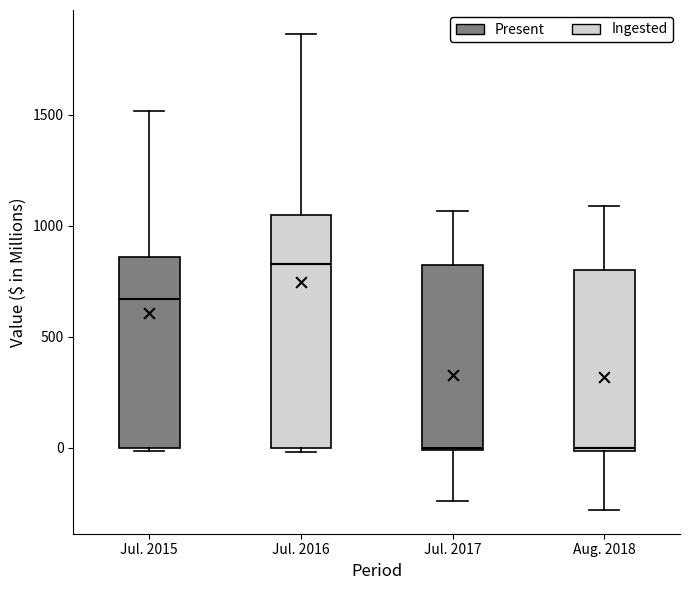

Reading left to right, read every box against the y-axis: the position of its median line, the range the box covers, and the ends of its whiskers. The values are not printed on the chart, so give them approximately, as read against the axis.

Jul. 2015: median 650, box 0 to 850, whiskers 0 to 1500
Jul. 2016: median 850, box 0 to 1050, whiskers 0 (just below the box's lower edge) to 1850
Jul. 2017: median 0, box 0 to 800, whiskers -250 to 1050
Aug. 2018: median 0, box 0 to 800, whiskers -300 to 1100